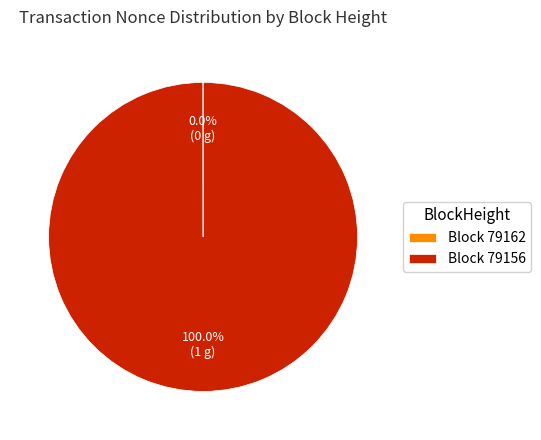

Is there any slice that represents more than half of the pie?

Yes